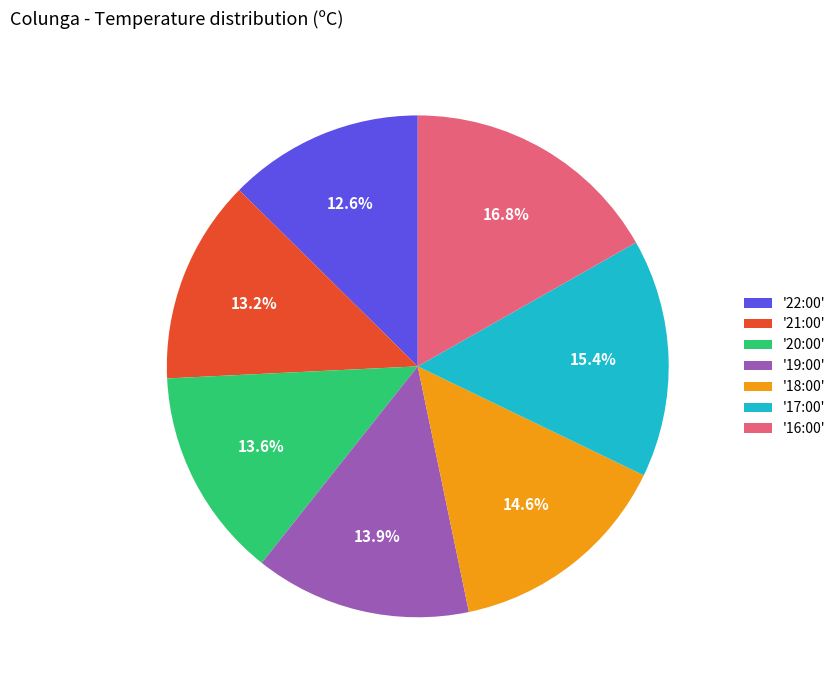

What is the ratio of the value at '20:00' to the value at '17:00'?

0.9